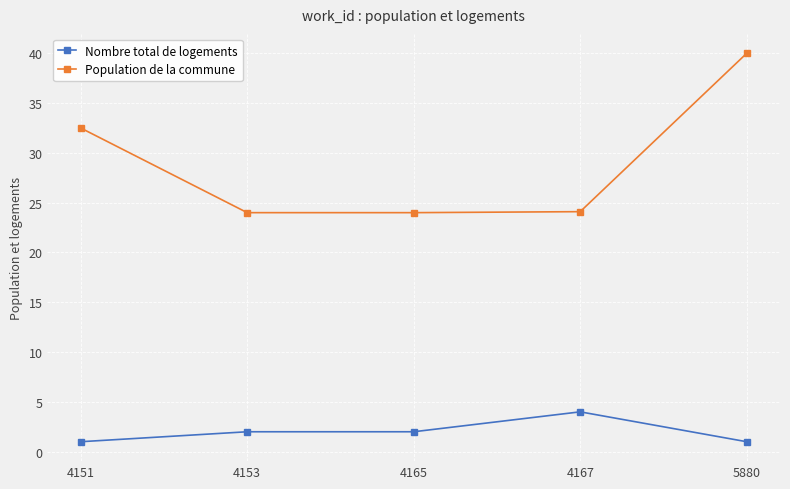

True or false: Population de la commune and Nombre total de logements cross at least once.

False